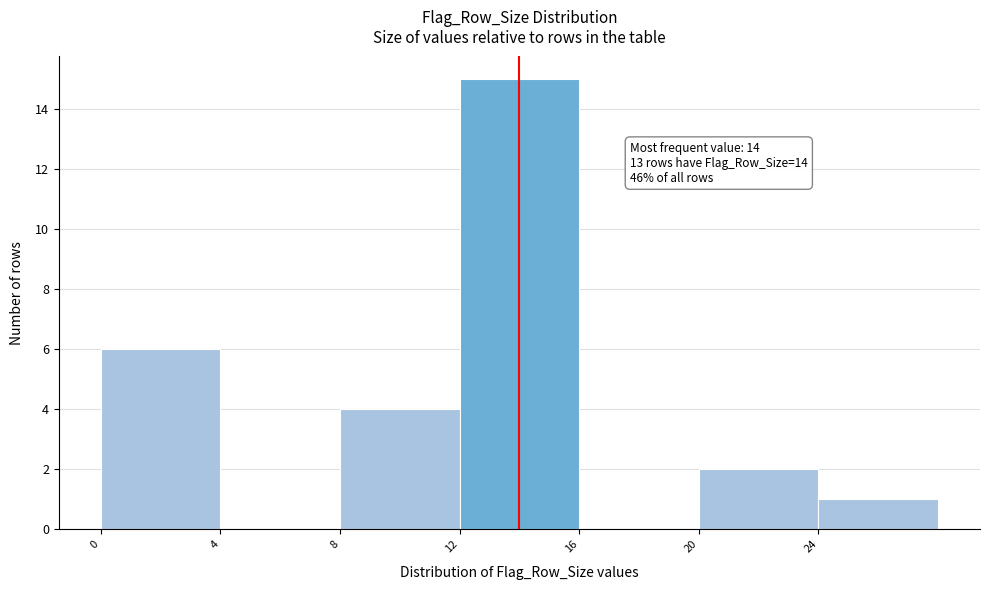

Over which range of the x-axis is the bar tallest?

12 to 16